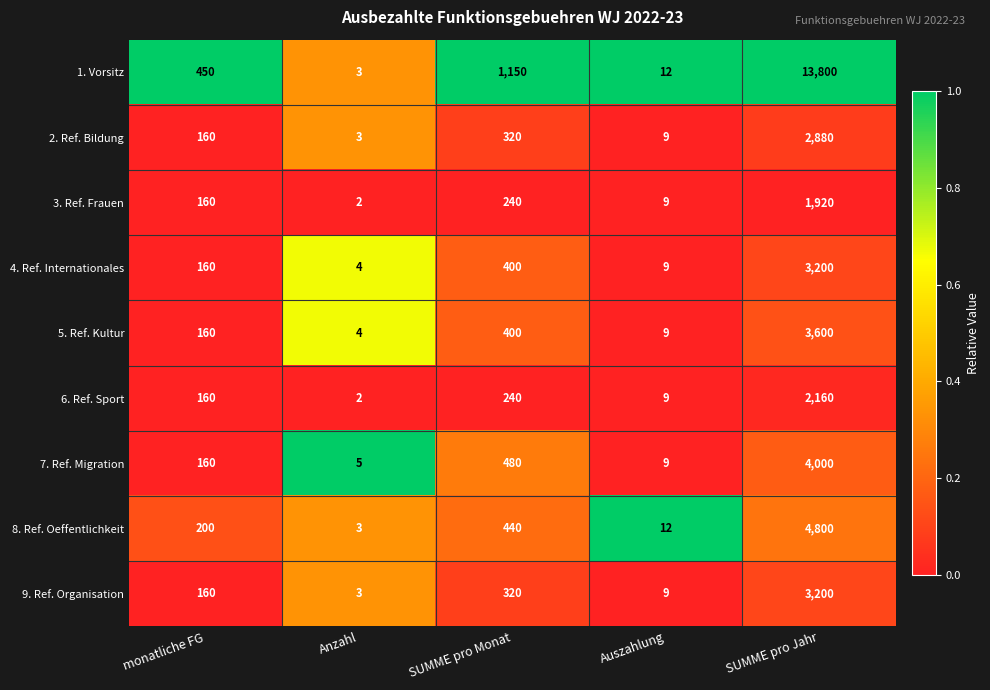

What is the average value of the 7. Ref. Migration series?

931